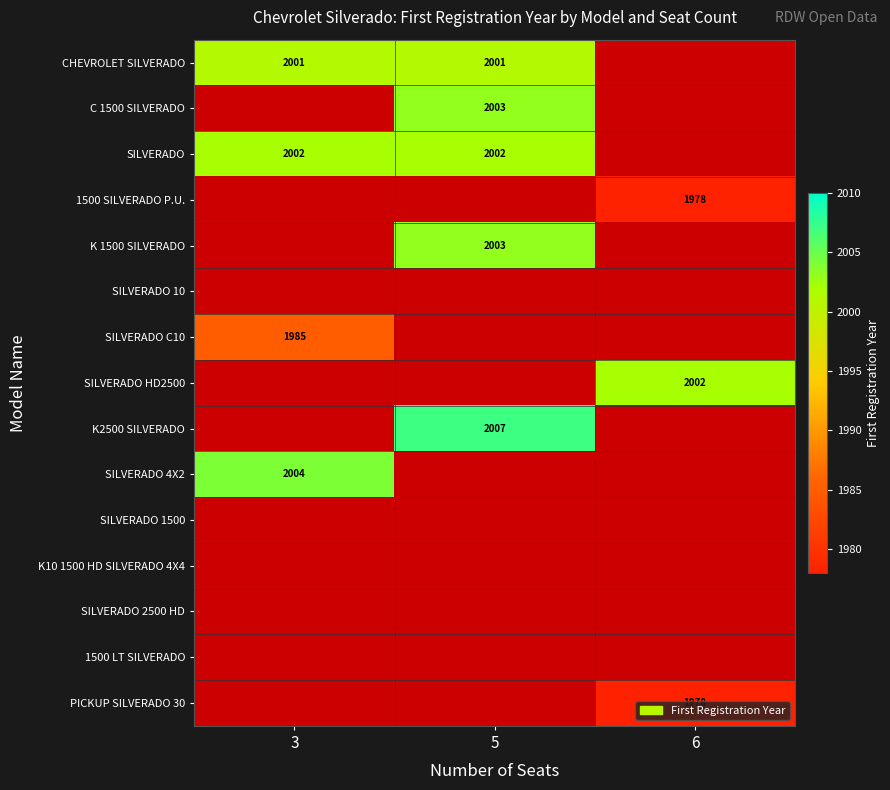

What is the difference between the highest and lowest values at 3?

19.0